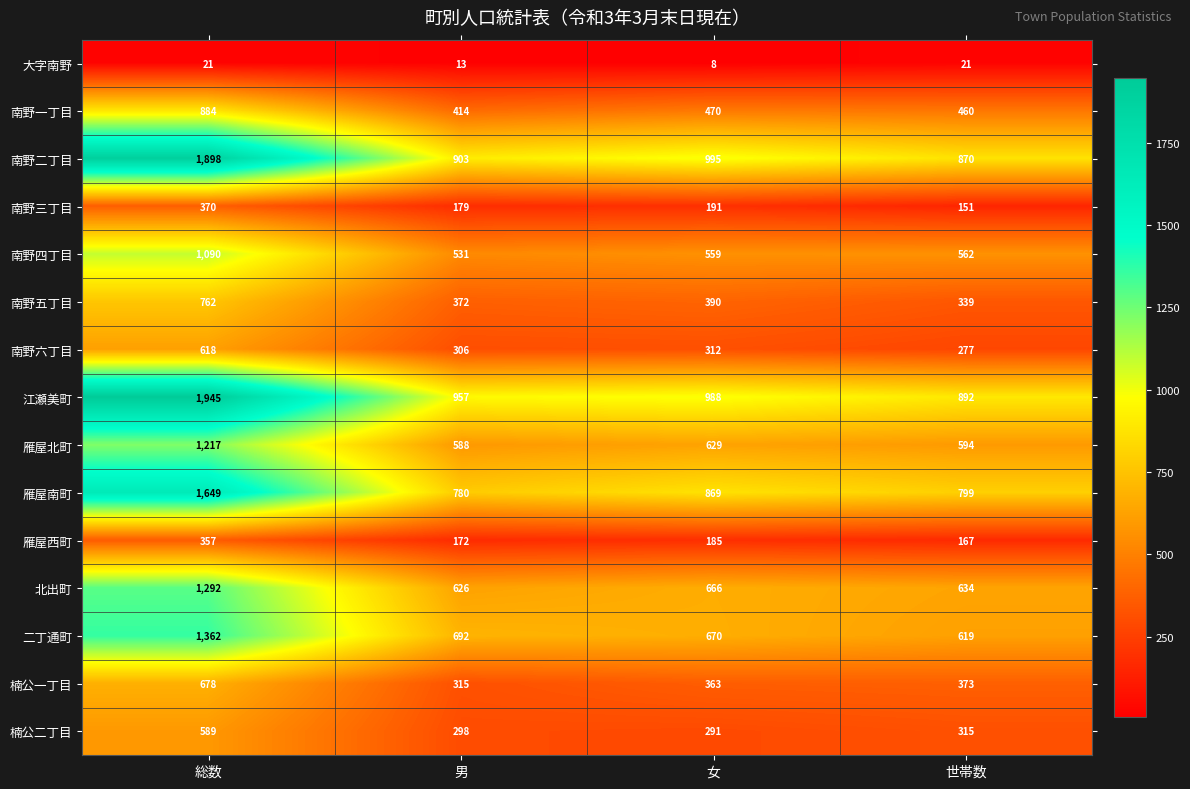

Where is 南野一丁目 nearest to the value 649?

女